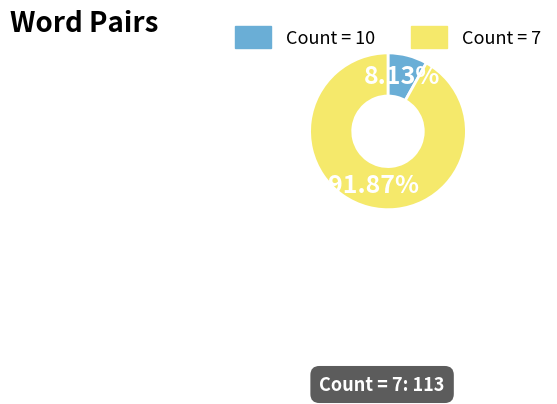

To the nearest percent, what is the difference between the largest and smallest slice percentages?

84%